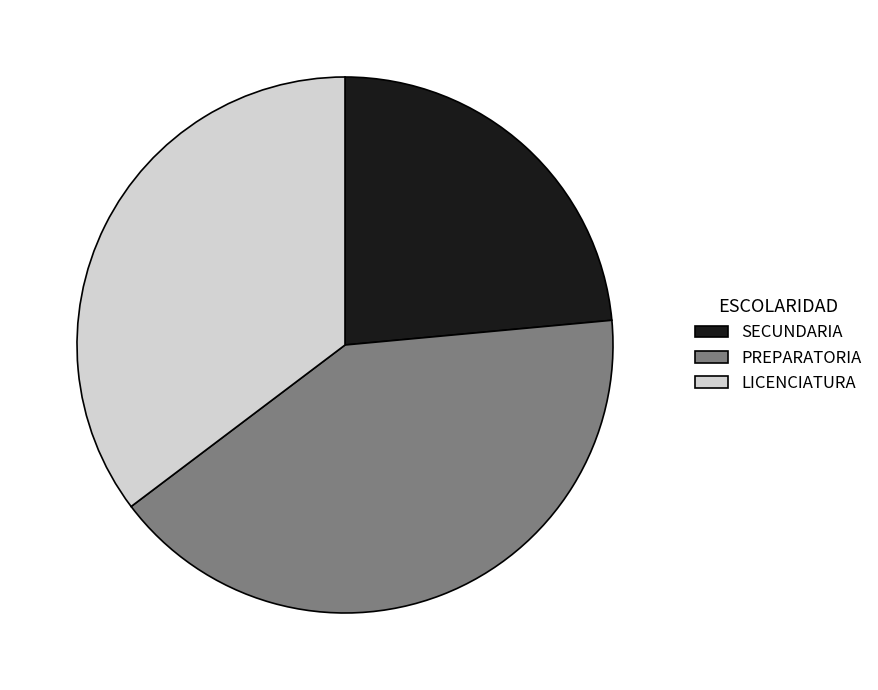

Do PREPARATORIA and SECUNDARIA together represent more than half of the pie?

Yes